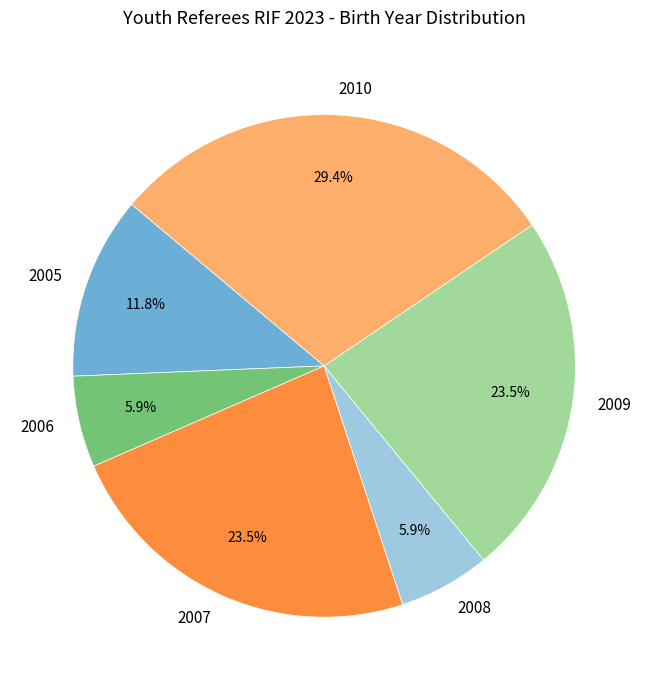

How many segments does this pie chart have?

6